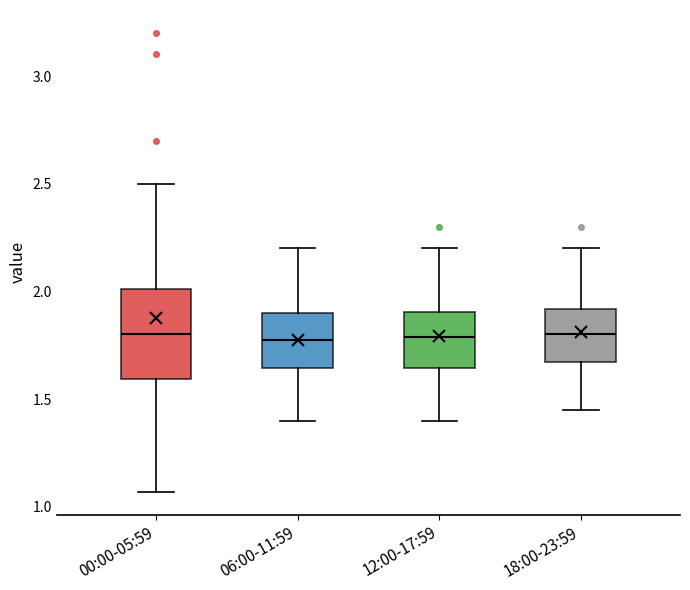

Reading left to right, read every box against the y-axis: the position of its median line, the range the box covers, and the ends of its whiskers. The values are not printed on the chart, so give them approximately, as read against the axis.

00:00-05:59: median 1.80, box 1.60 to 2.00, whiskers 1.05 to 2.50
06:00-11:59: median 1.80, box 1.65 to 1.90, whiskers 1.40 to 2.20
12:00-17:59: median 1.80, box 1.65 to 1.90, whiskers 1.40 to 2.20
18:00-23:59: median 1.80, box 1.65 to 1.90, whiskers 1.45 to 2.20